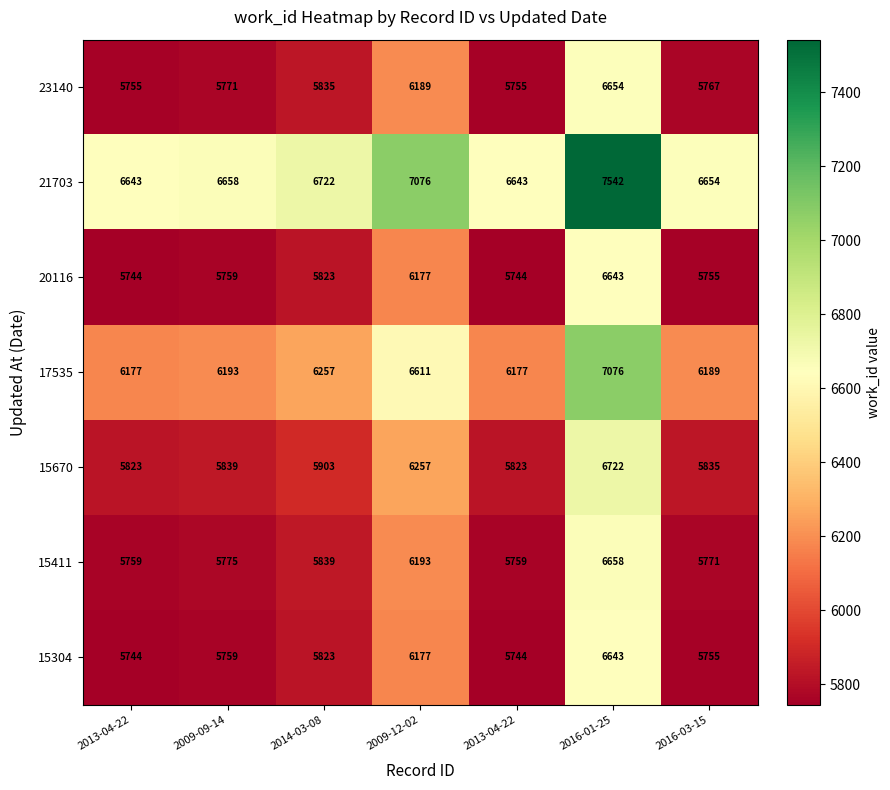

At which category is the sum across all series the highest?

2016-01-25